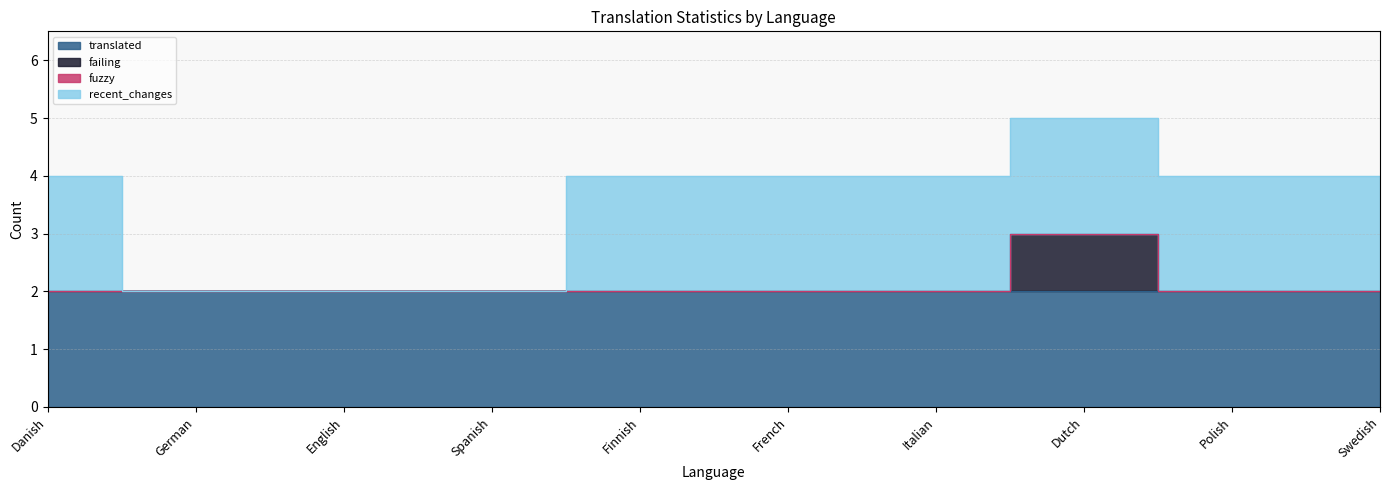

Rank the series at French from highest to lowest value.

translated, recent_changes, failing, fuzzy